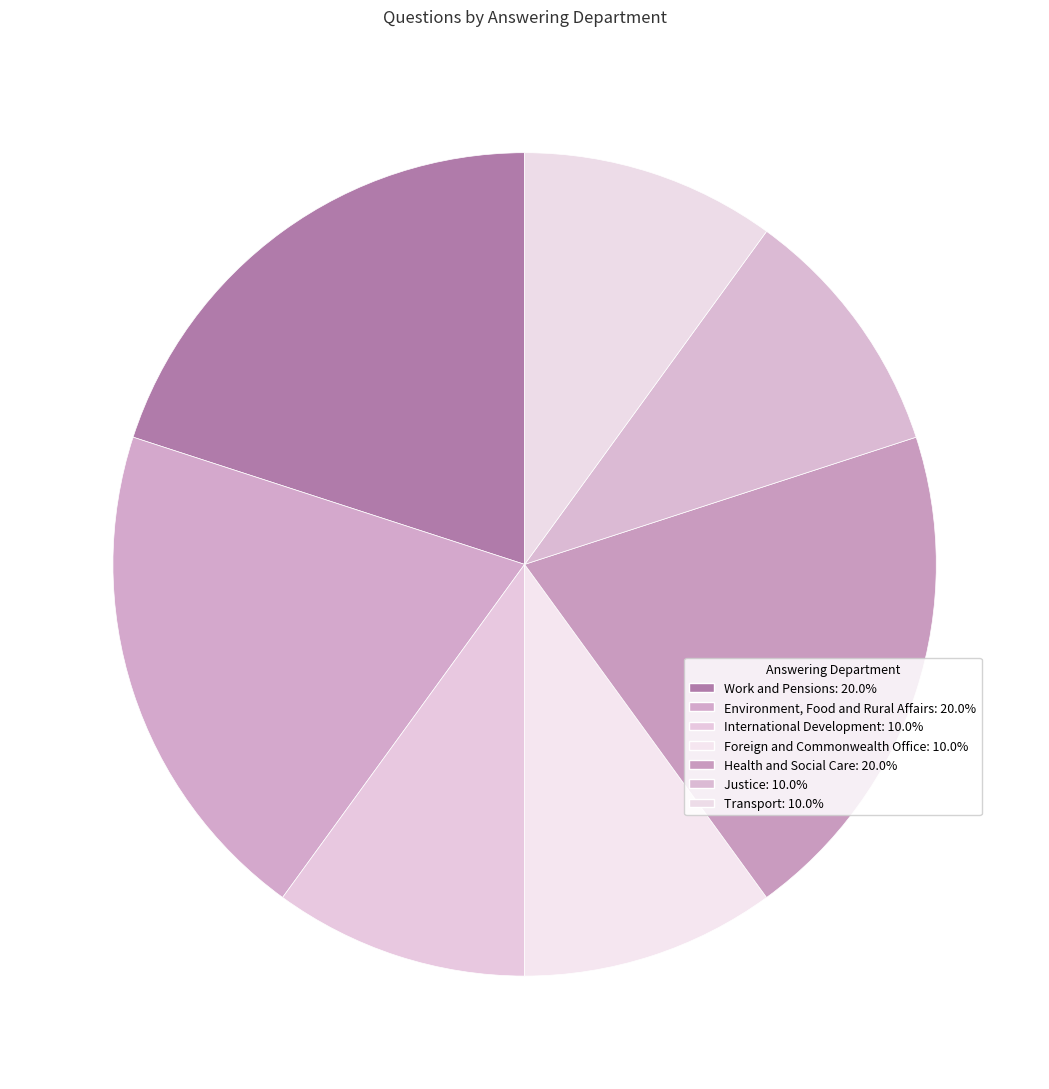

How many segments does this pie chart have?

7